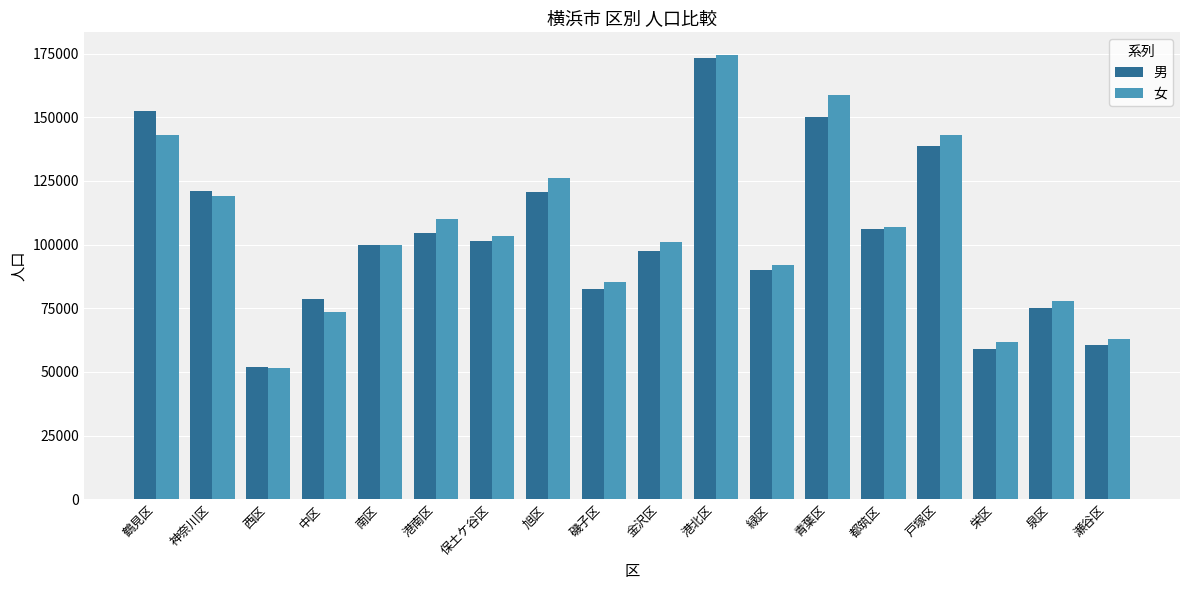

What position from the left is 保土ケ谷区?

7